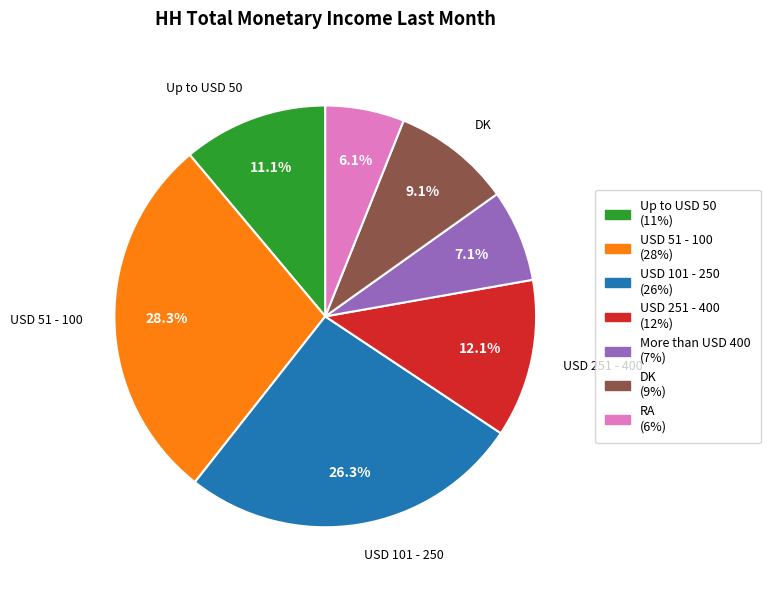

Which slice is the smallest?

RA